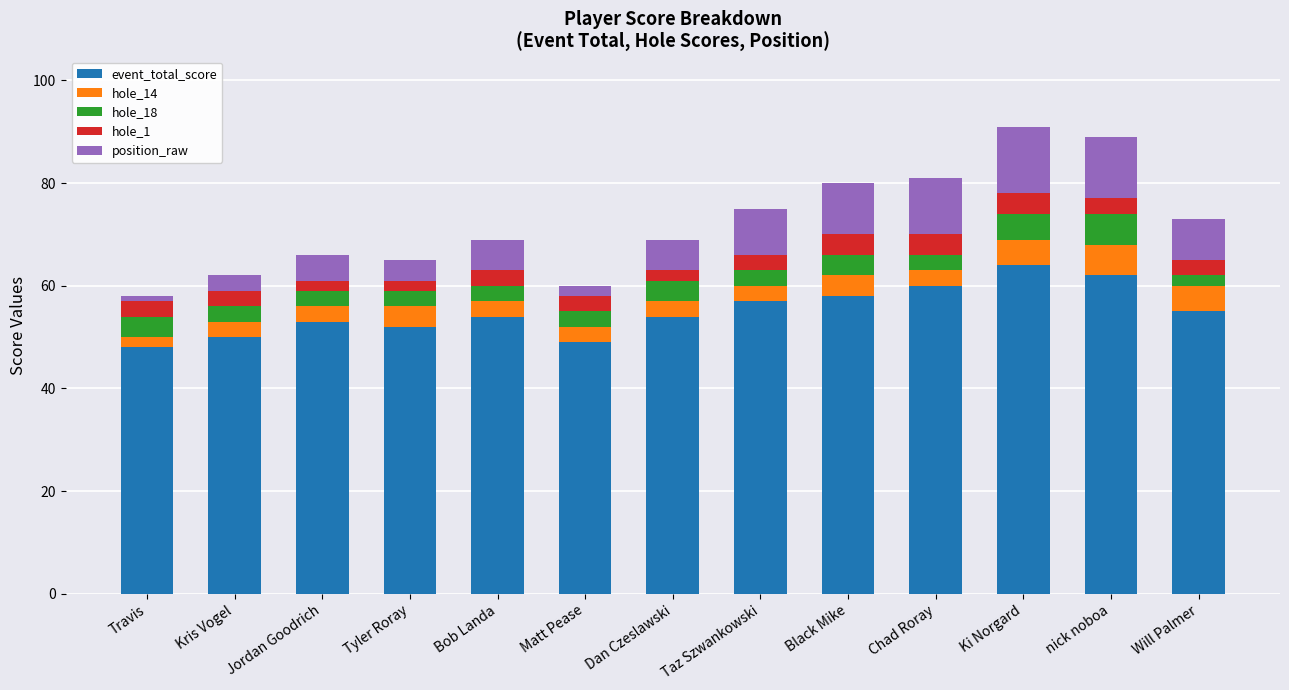

What is the lowest value of the event_total_score series?

48